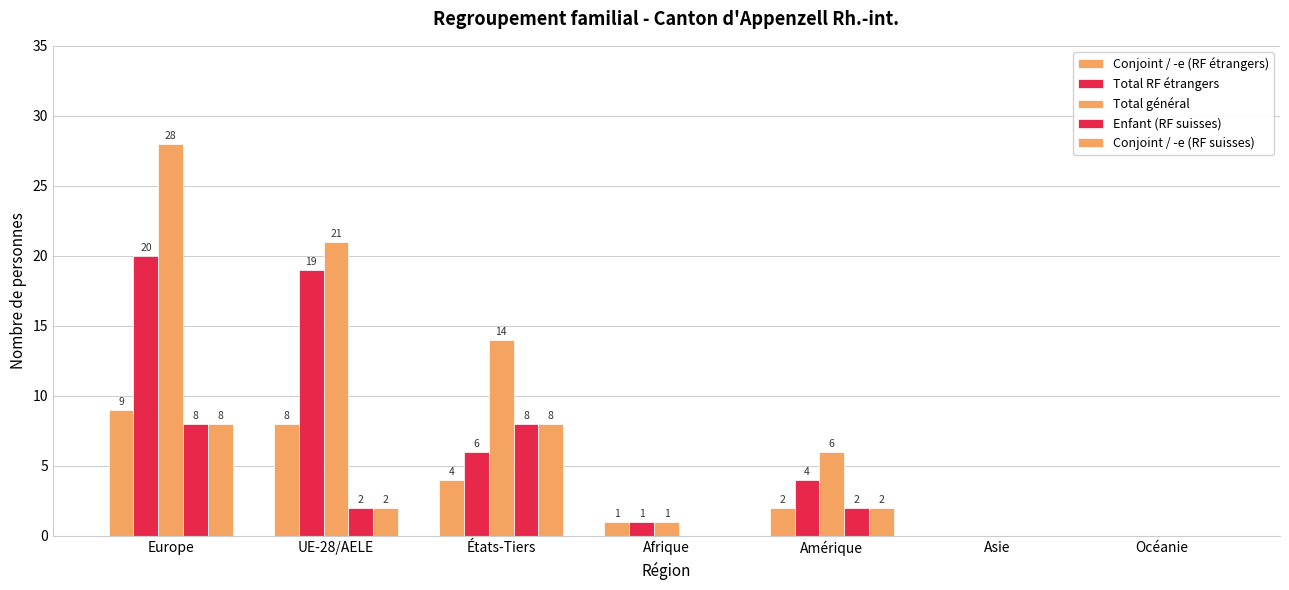

Rank the series by their maximum value, from highest to lowest.

Total général, Total RF étrangers, Conjoint / -e (RF étrangers), Enfant (RF suisses), Conjoint / -e (RF suisses)